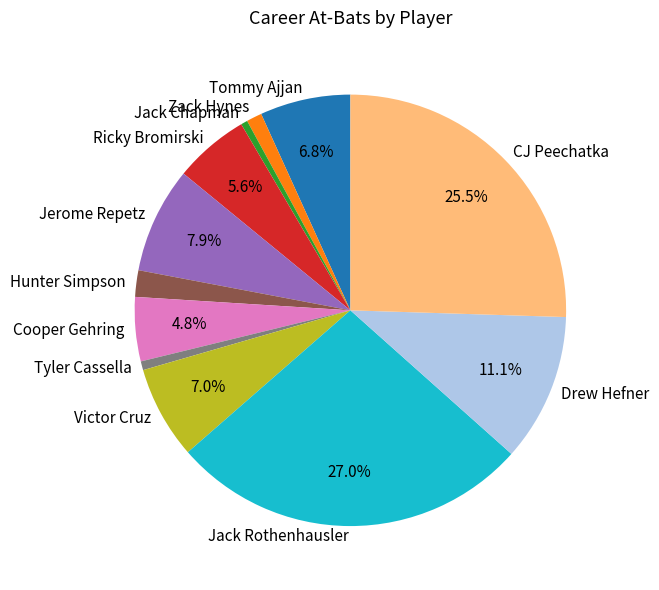

Approximately how many times larger is the value at Cooper Gehring compared to Ricky Bromirski?

0.9